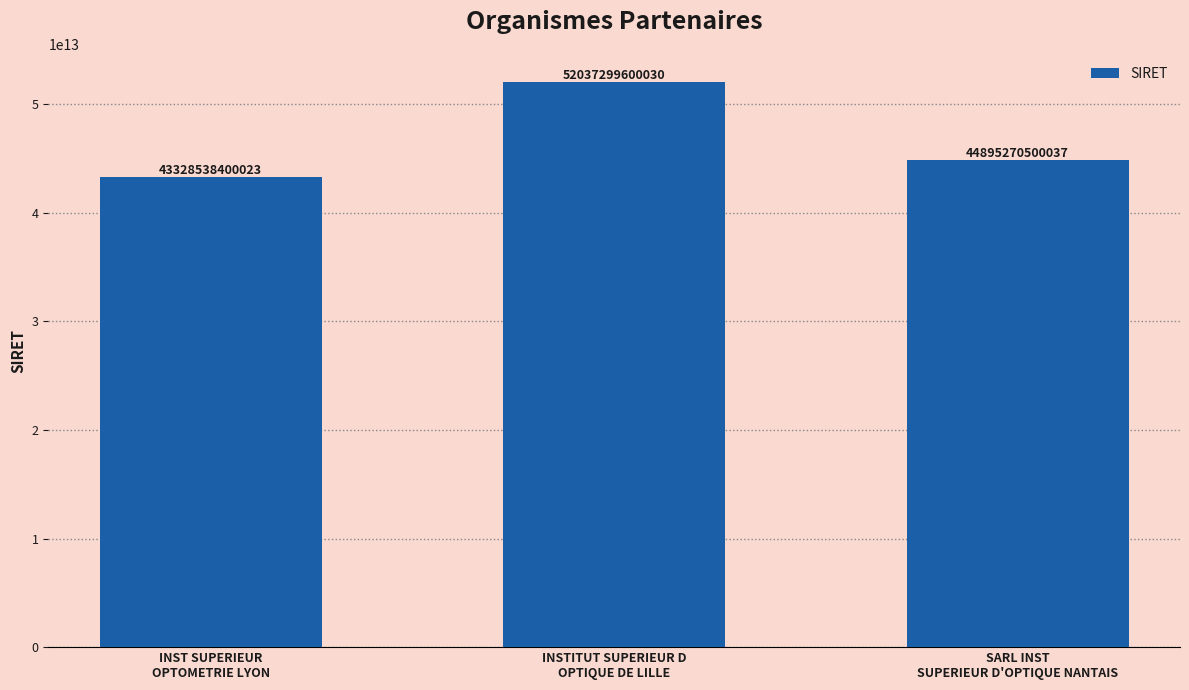

What is the minimum value shown in the chart?

43328538400023